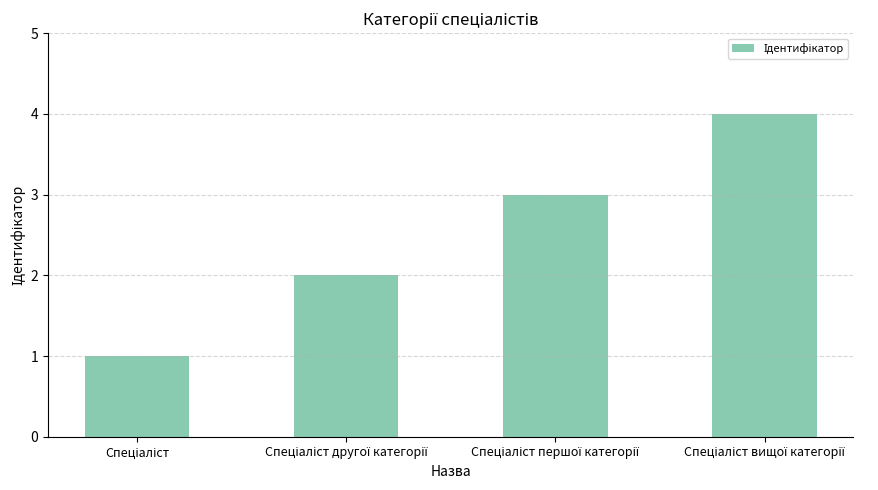

How many values are between 2 and 4?

3